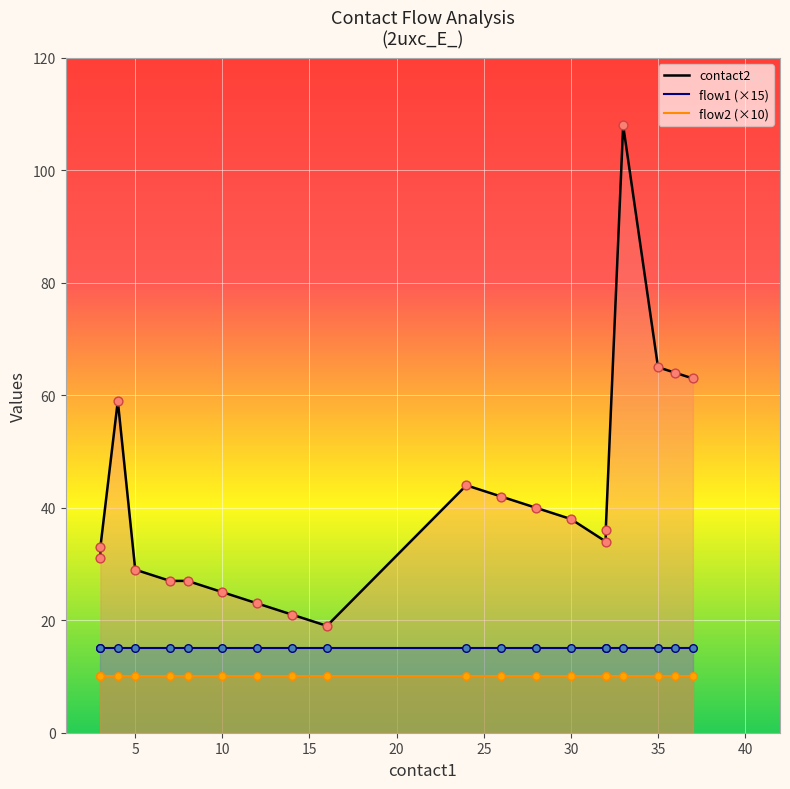

Which series has the largest Y range (max minus min)?

contact2